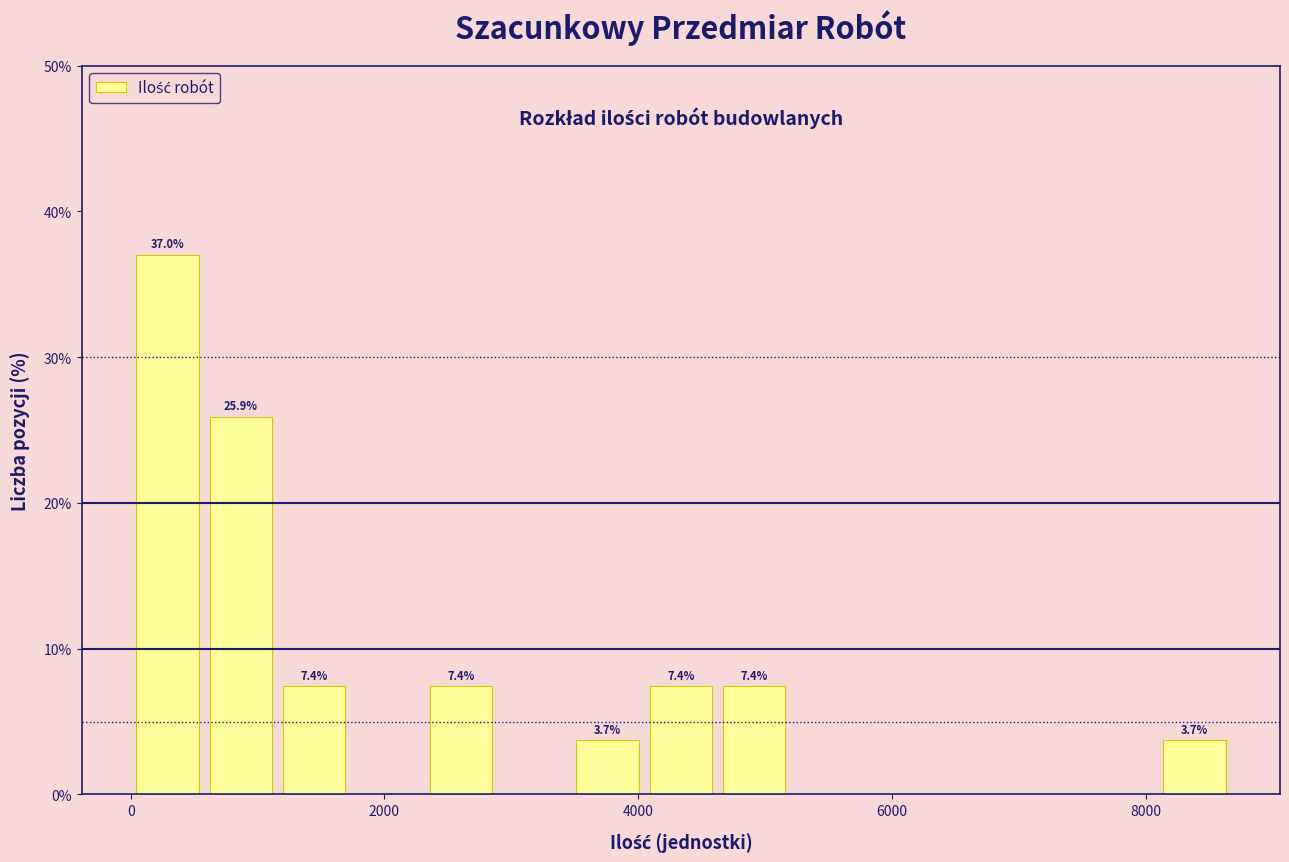

Around what value on the x-axis is the tallest bar? Give the approximate position of its centre, as read against the axis.

200